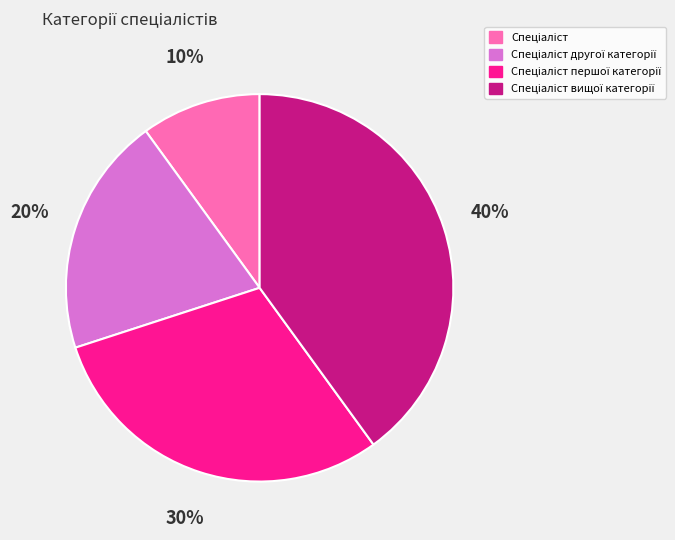

To the nearest percent, what is the average slice percentage?

25%